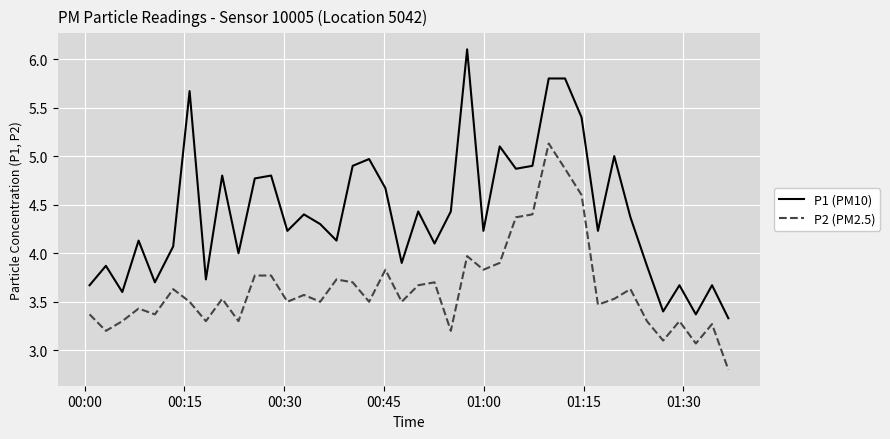

How many lines are shown in the chart?

2